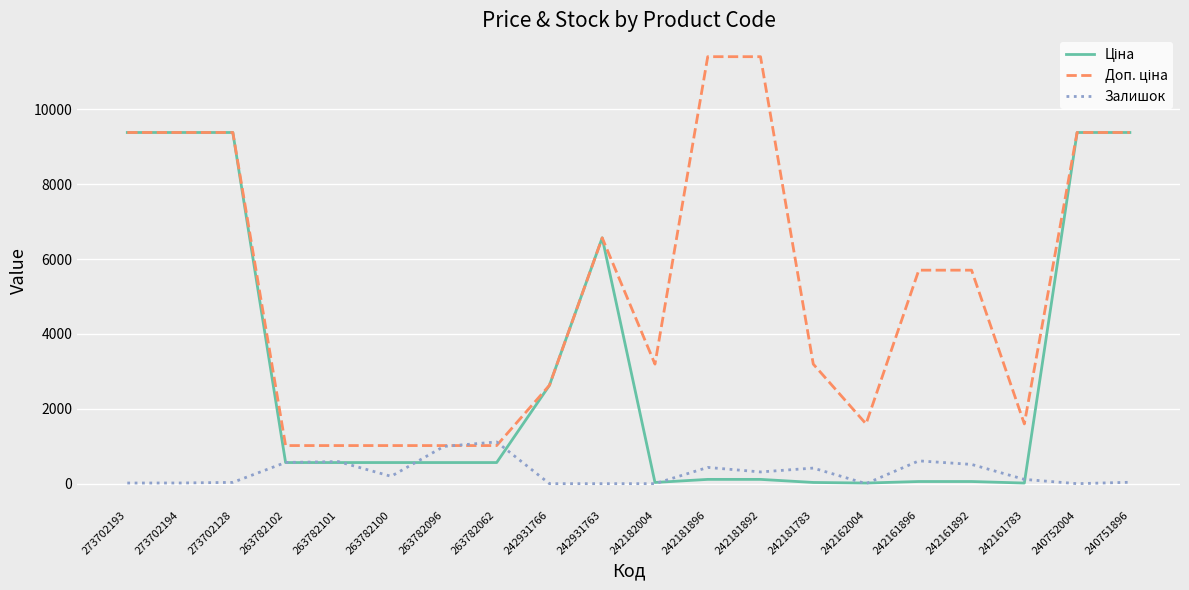

True or false: Залишок has a value of 17.0 at 273702193.

True